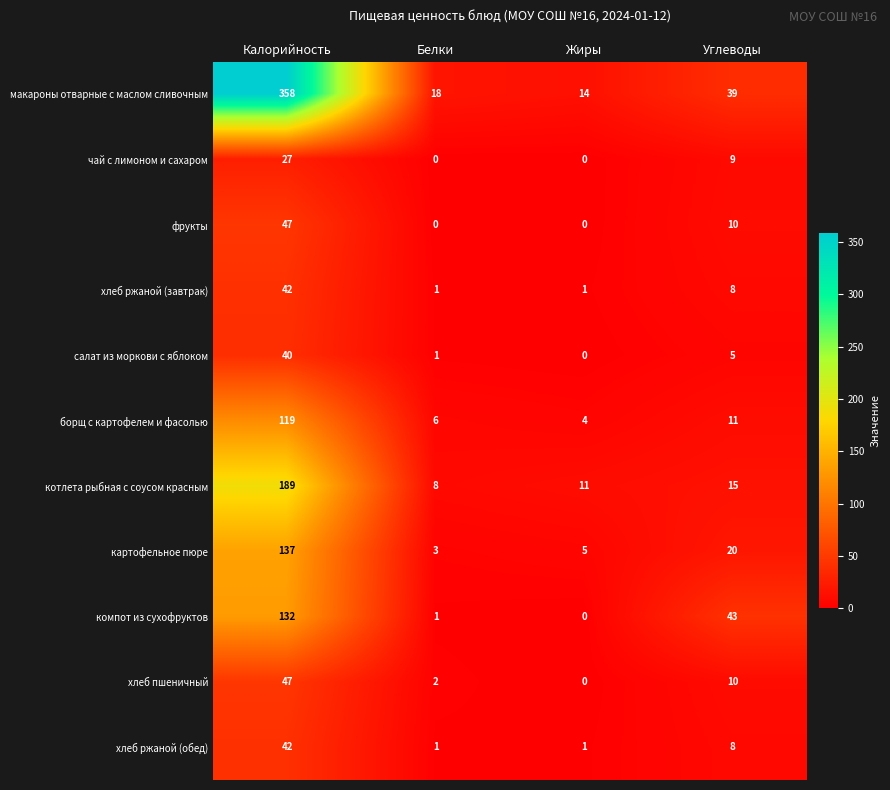

At which category is the sum across all series the highest?

Калорийность